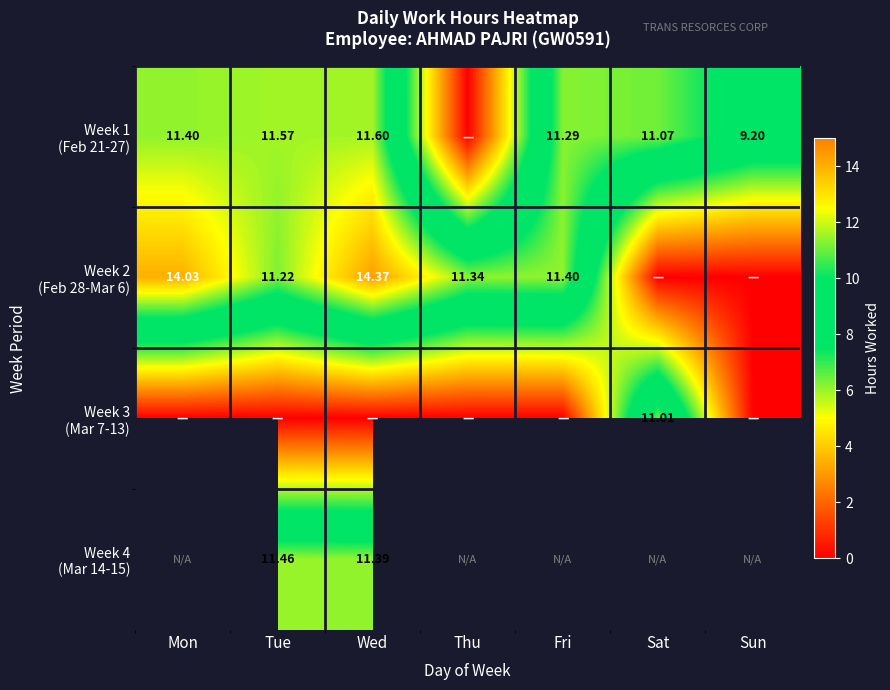

At which label does Week 2 (Feb 28-Mar 6) reach its minimum?

Sat